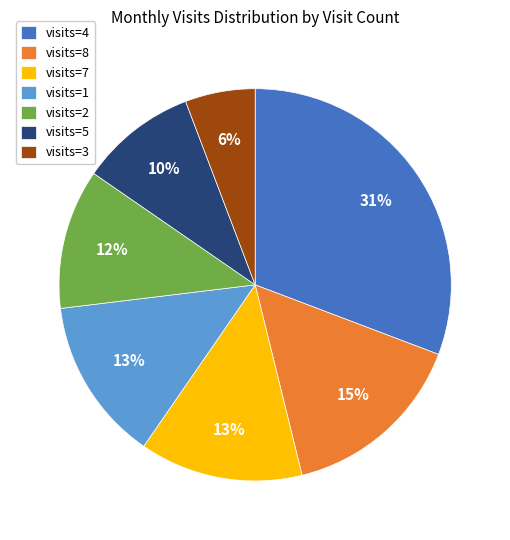

Is the sum of visits=4 and visits=1 greater than half?

No